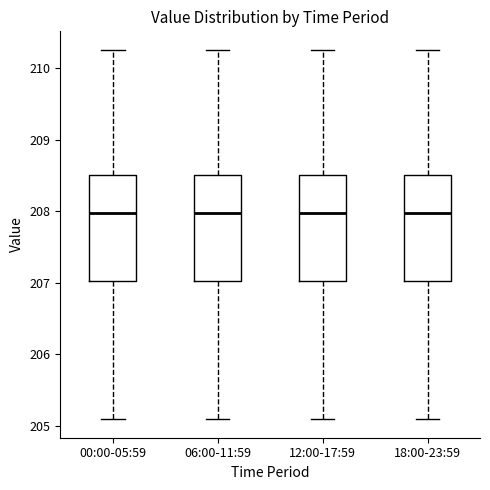

Reading left to right, read every box against the y-axis: the position of its median line, the range the box covers, and the ends of its whiskers. The values are not printed on the chart, so give them approximately, as read against the axis.

00:00-05:59: median 208.0, box 207.0 to 208.5, whiskers 205.1 to 210.3
06:00-11:59: median 208.0, box 207.0 to 208.5, whiskers 205.1 to 210.3
12:00-17:59: median 208.0, box 207.0 to 208.5, whiskers 205.1 to 210.3
18:00-23:59: median 208.0, box 207.0 to 208.5, whiskers 205.1 to 210.3